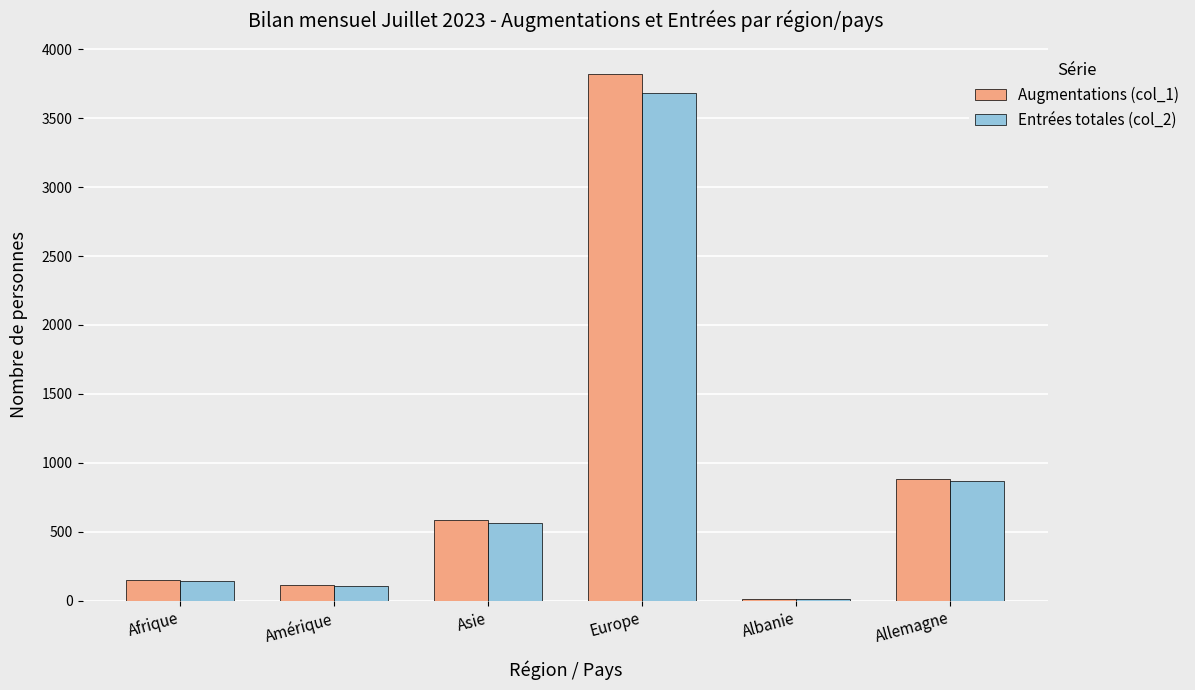

Where is Augmentations (col_1) nearest to the value 1916?

Allemagne